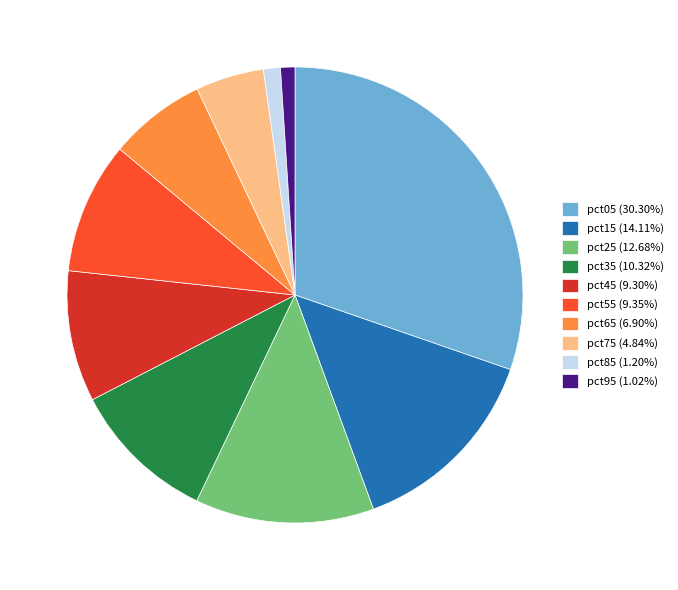

Does pct25 represent more than half of the total?

No